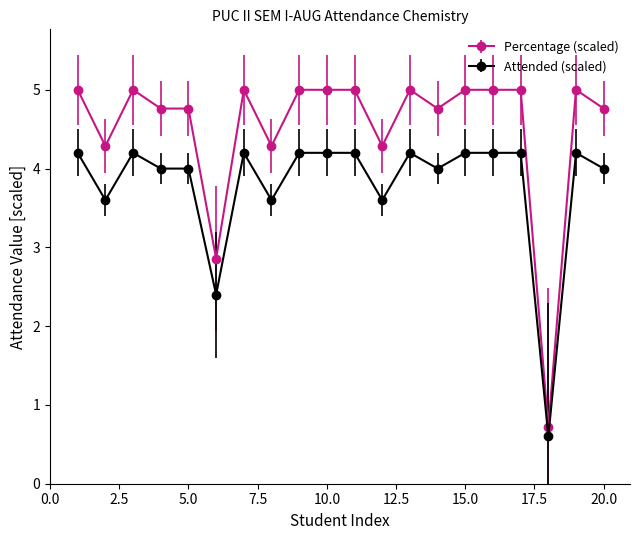

Count the number of data series in this chart.

2